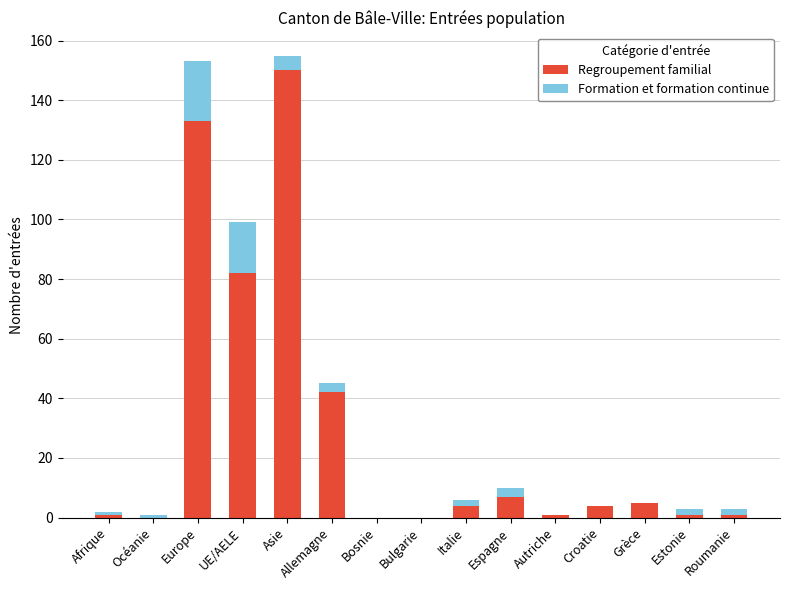

At which label does Regroupement familial reach its peak?

Asie